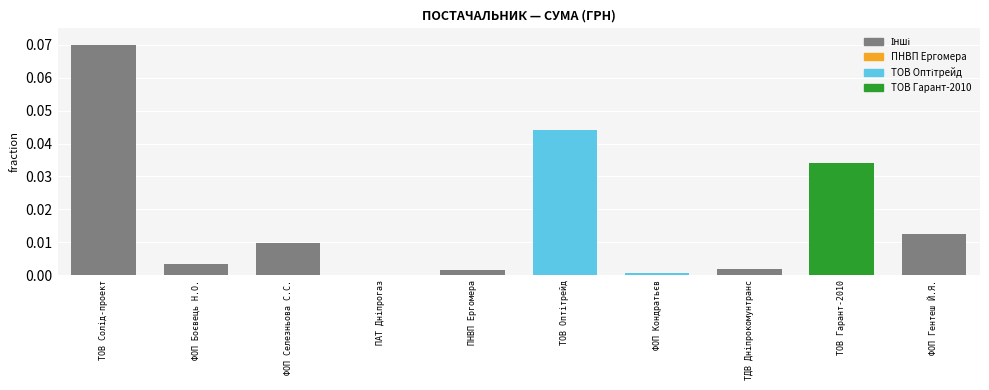

True or false: the data shows 0.0 at ФОП Кондратьєв.

True